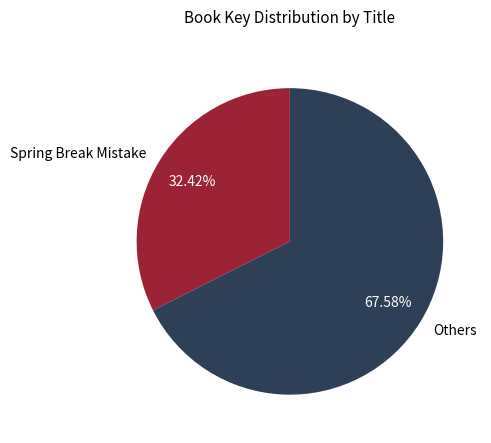

To the nearest percent, what is the average slice percentage?

50%